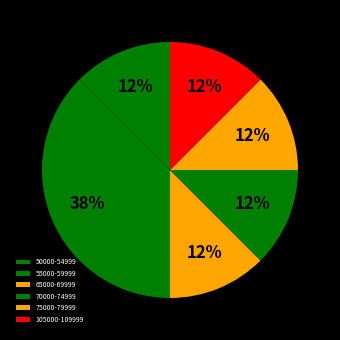

Between 65000-69999 and 75000-79999, which is larger?

65000-69999